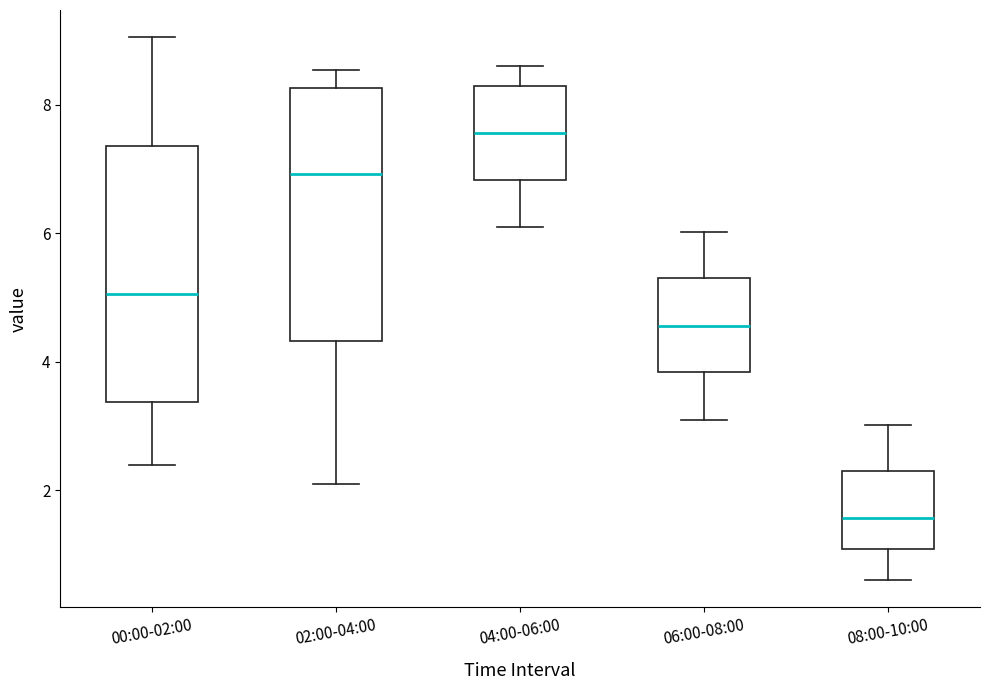

Reading left to right, transcribe this box plot: for each box, give where its median line is, the range the box spans, and where its two whiskers end, as read against the y-axis. The values are not printed on the chart, so give them approximately, as read against the axis.

00:00-02:00: median 5.0, box 3.4 to 7.4, whiskers 2.4 to 9.0
02:00-04:00: median 7.0, box 4.4 to 8.2, whiskers 2.2 to 8.6
04:00-06:00: median 7.6, box 6.8 to 8.2, whiskers 6.2 to 8.6
06:00-08:00: median 4.6, box 3.8 to 5.2, whiskers 3.2 to 6.0
08:00-10:00: median 1.6, box 1.0 to 2.2, whiskers 0.6 to 3.0